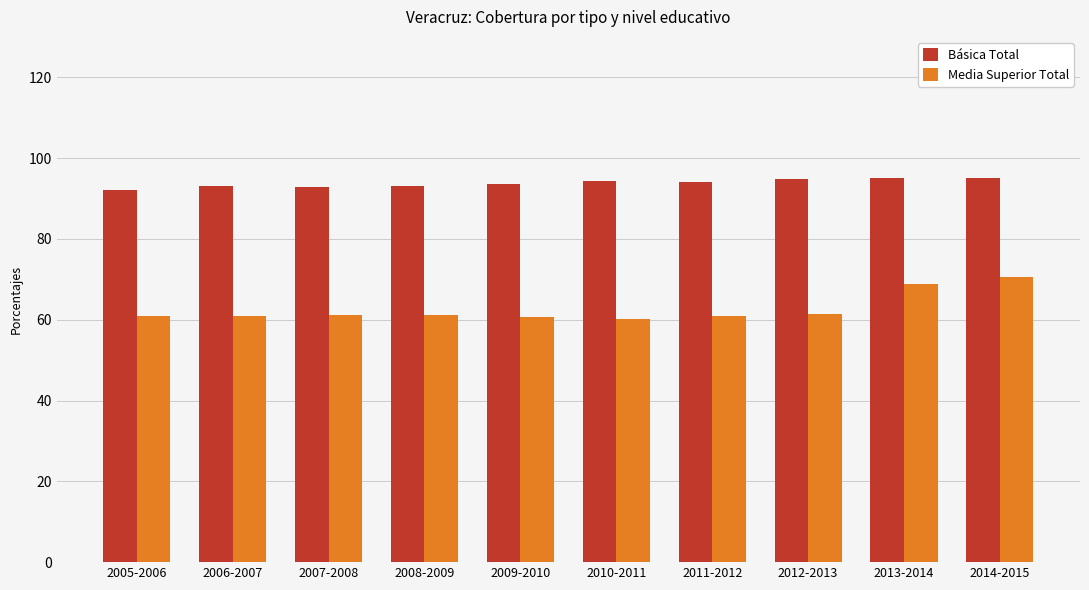

How many groups of bars are there?

10